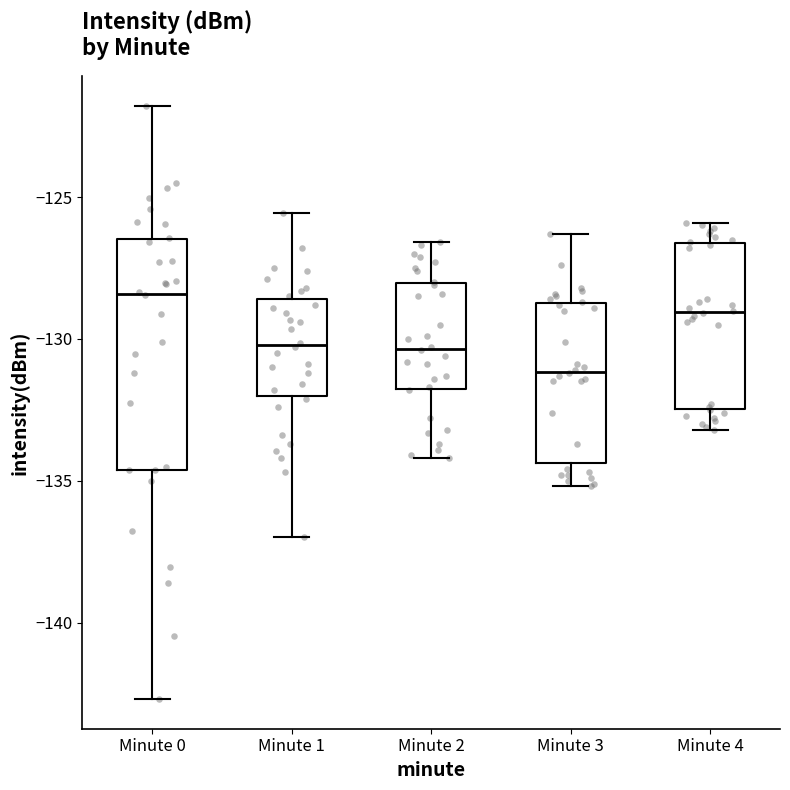

Reading left to right, read every box against the y-axis: the position of its median line, the range the box covers, and the ends of its whiskers. The values are not printed on the chart, so give them approximately, as read against the axis.

Minute 0: median -128.5, box -134.5 to -126.5, whiskers -142.5 to -122.0
Minute 1: median -130.0, box -132.0 to -128.5, whiskers -137.0 to -125.5
Minute 2: median -130.5, box -132.0 to -128.0, whiskers -134.0 to -126.5
Minute 3: median -131.0, box -134.5 to -128.5, whiskers -135.0 to -126.5
Minute 4: median -129.0, box -132.5 to -126.5, whiskers -133.0 to -126.0